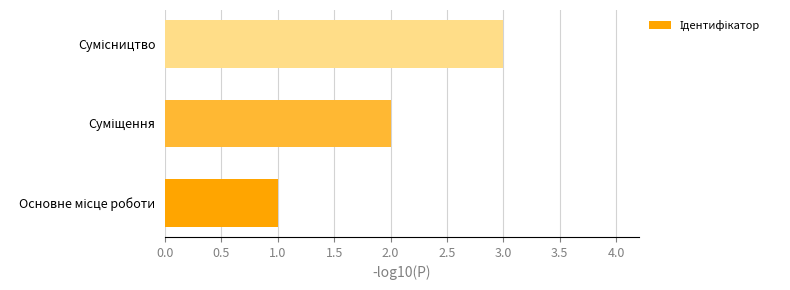

What is the sum of all values?

6